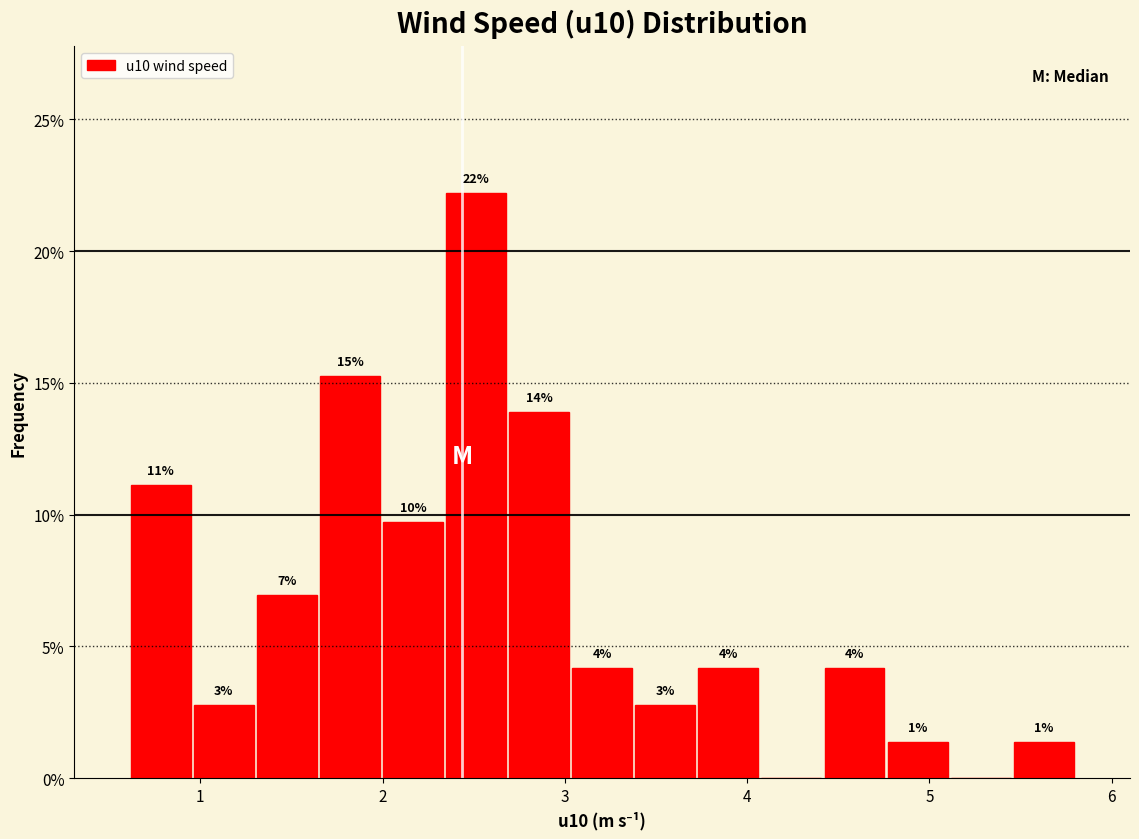

Around what value on the x-axis is the tallest bar? Give the approximate position of its centre, as read against the axis.

2.5